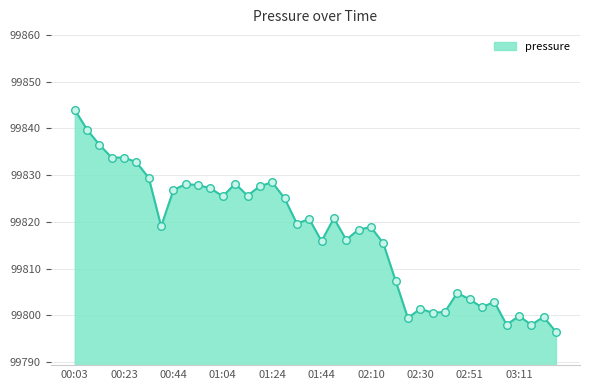

What is the minimum value shown in the chart?

99796.5